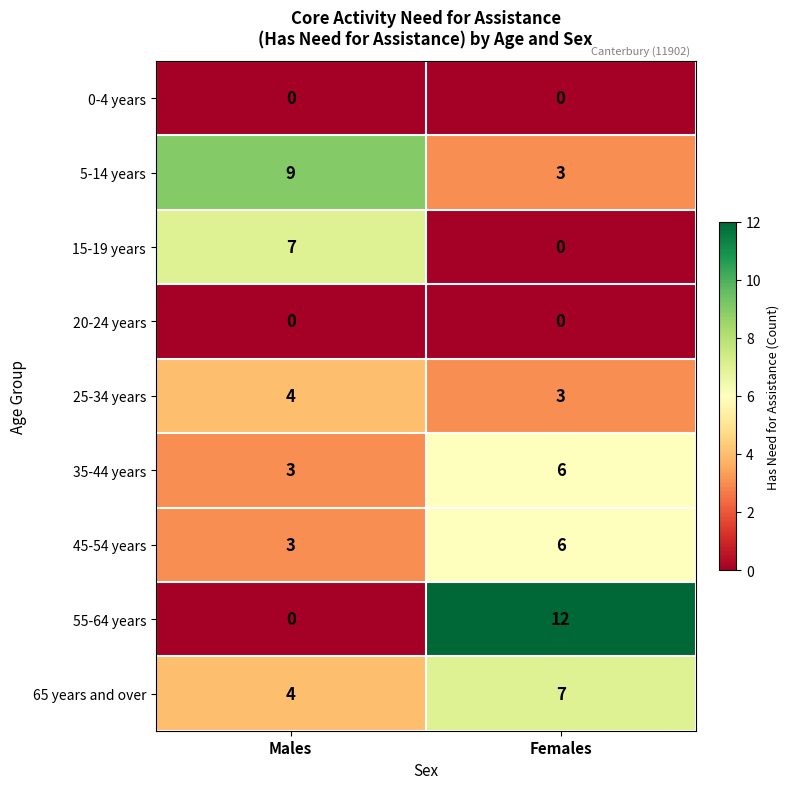

At which category is the sum across all series the highest?

Females